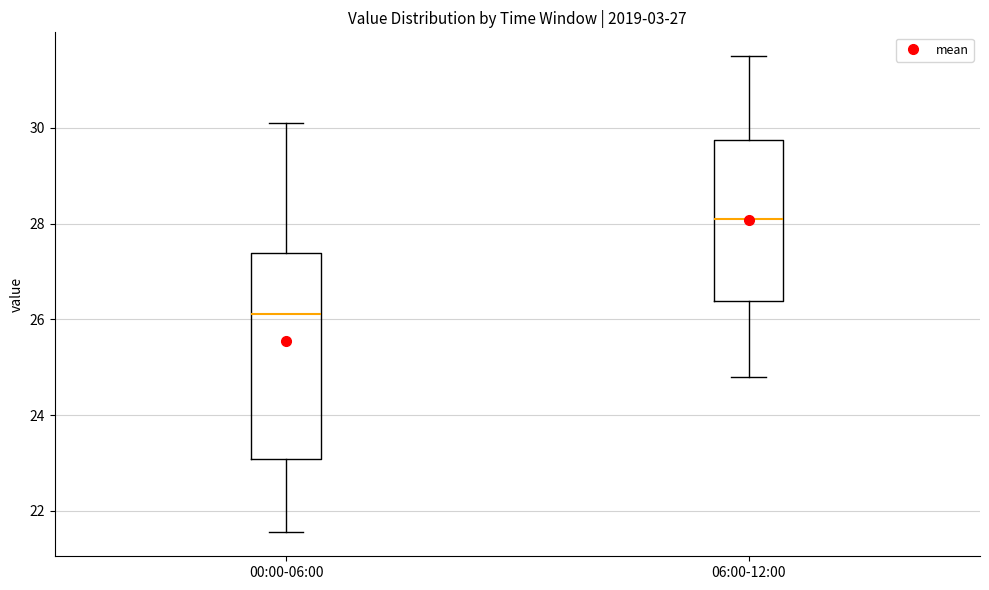

Which box's median line is the highest?

06:00-12:00